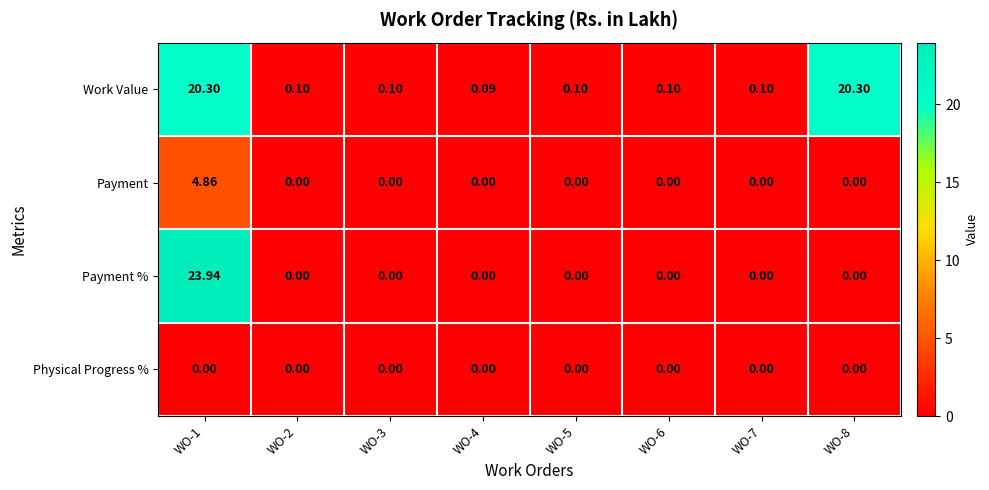

List the series in order of their peak value, lowest first.

Physical Progress %, Payment, Work Value, Payment %